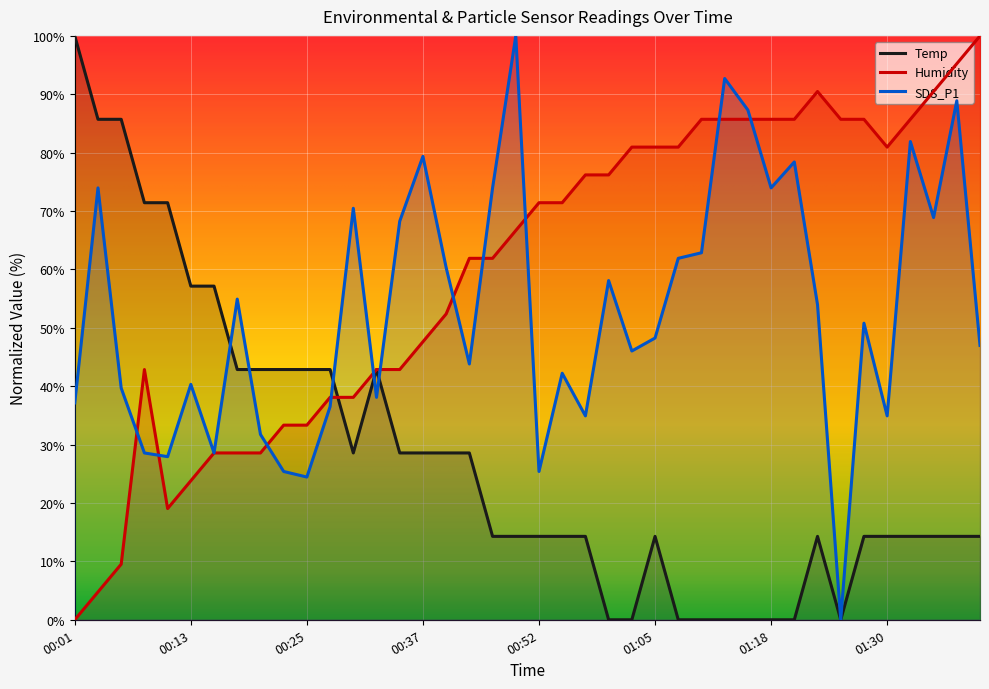

At which label does SDS_P1 first exceed 50?

00:03